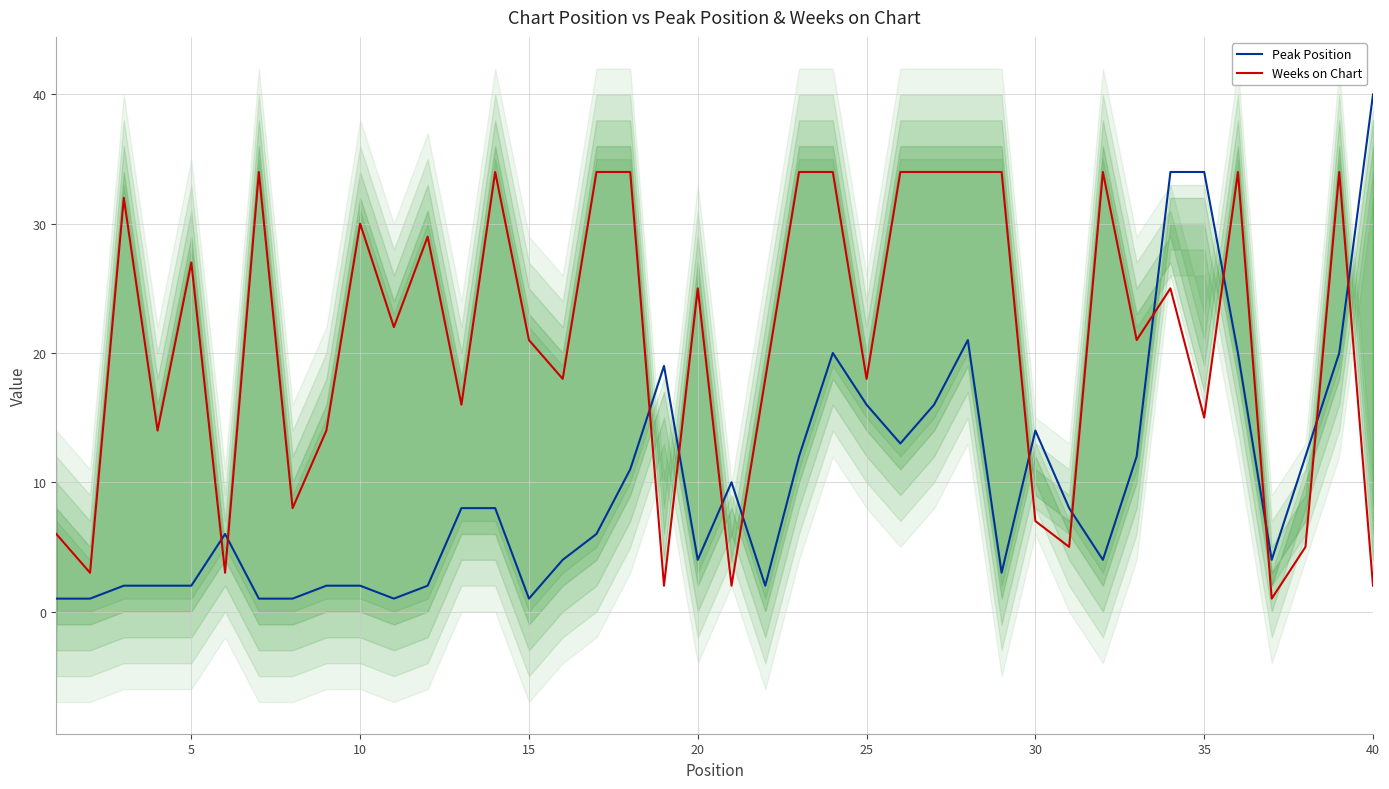

What is the sum of all Weeks on Chart values?

831